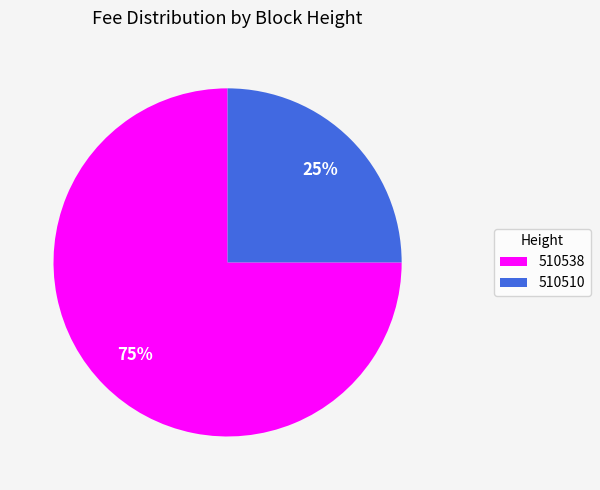

Combined, do 510538 and 510510 account for over 50%?

Yes